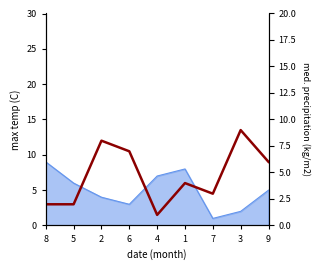

What is the sum of the values at 7 and 8?

5